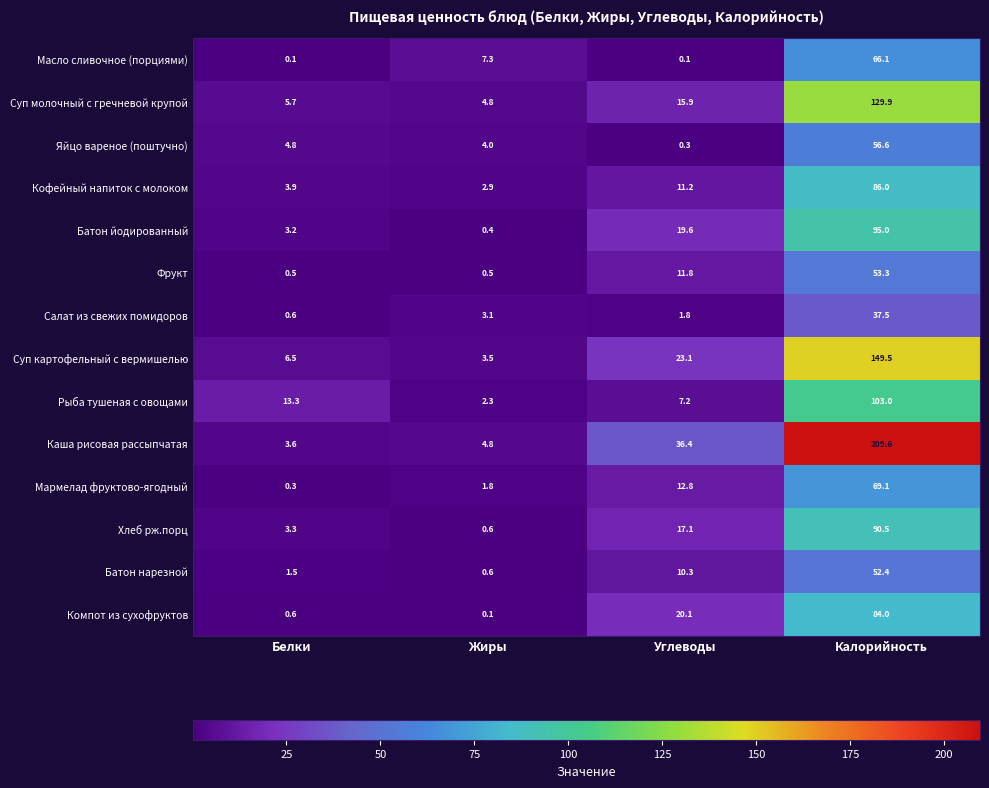

What is the average value of the Компот из сухофруктов series?

26.2